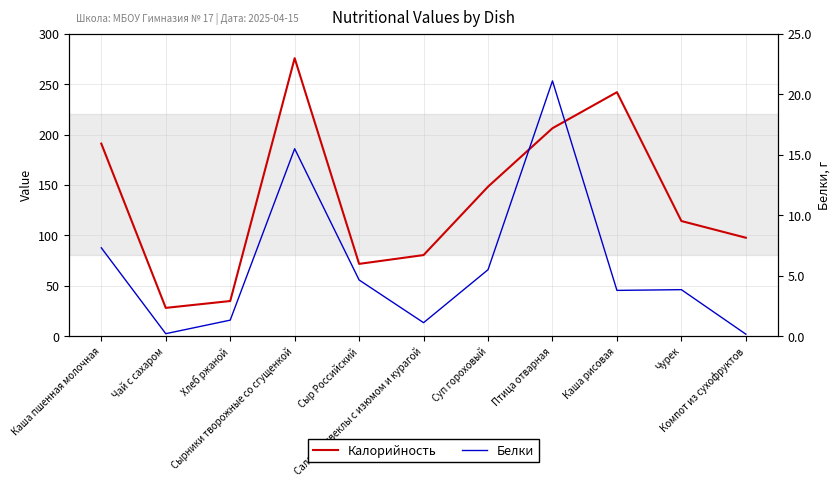

Does the chart display data point markers on the line(s)?

No